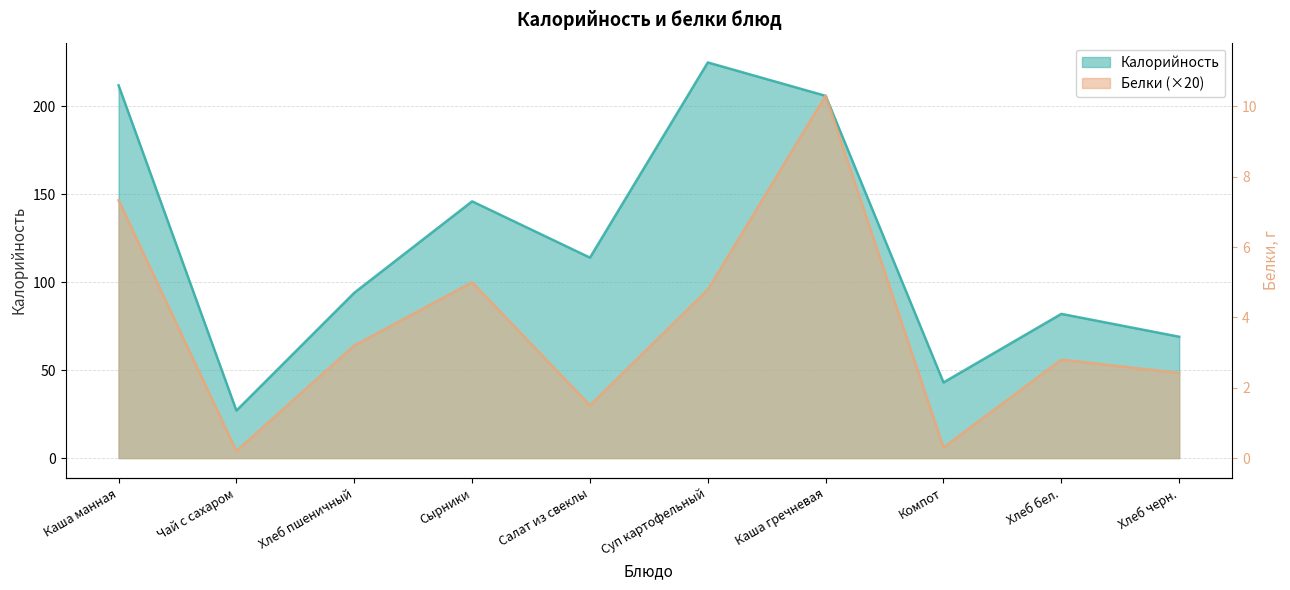

Where do Калорийность and Белки first cross each other?

Суп картофельный and Каша гречневая